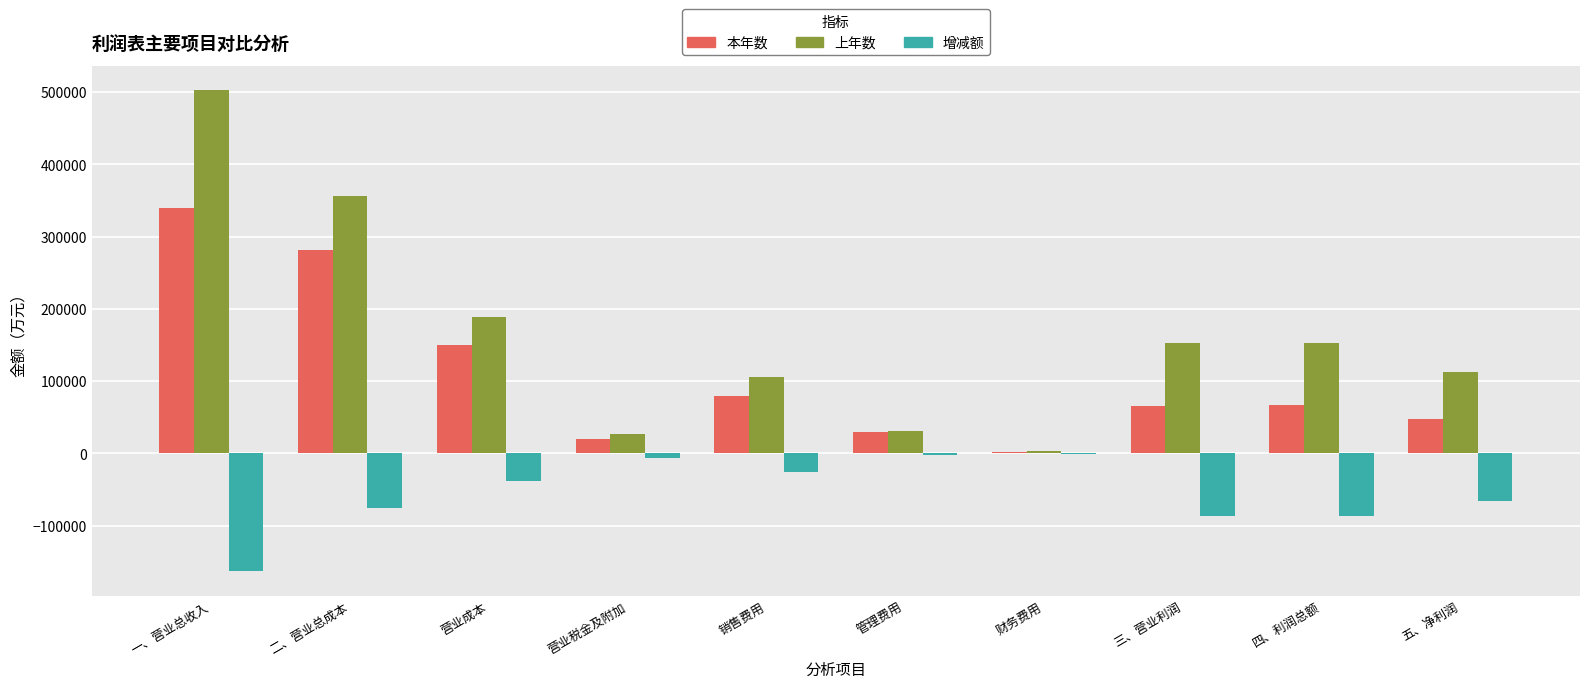

What is the sum of all 本年数 values?

1080653.8